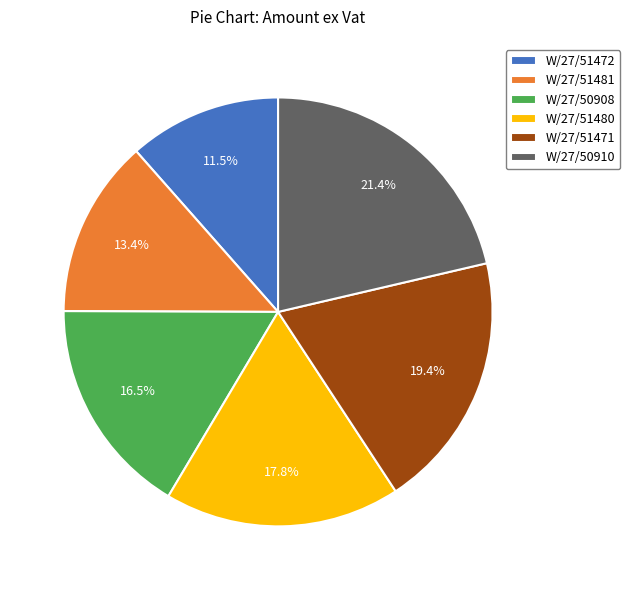

How many segments does this pie chart have?

6